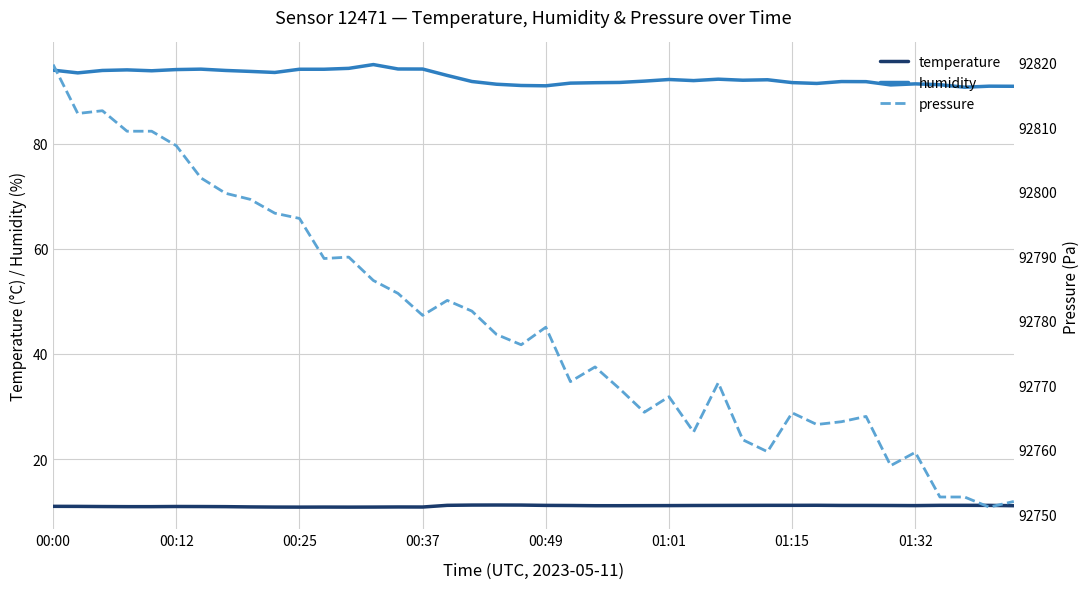

True or false: humidity and pressure cross at least once.

False